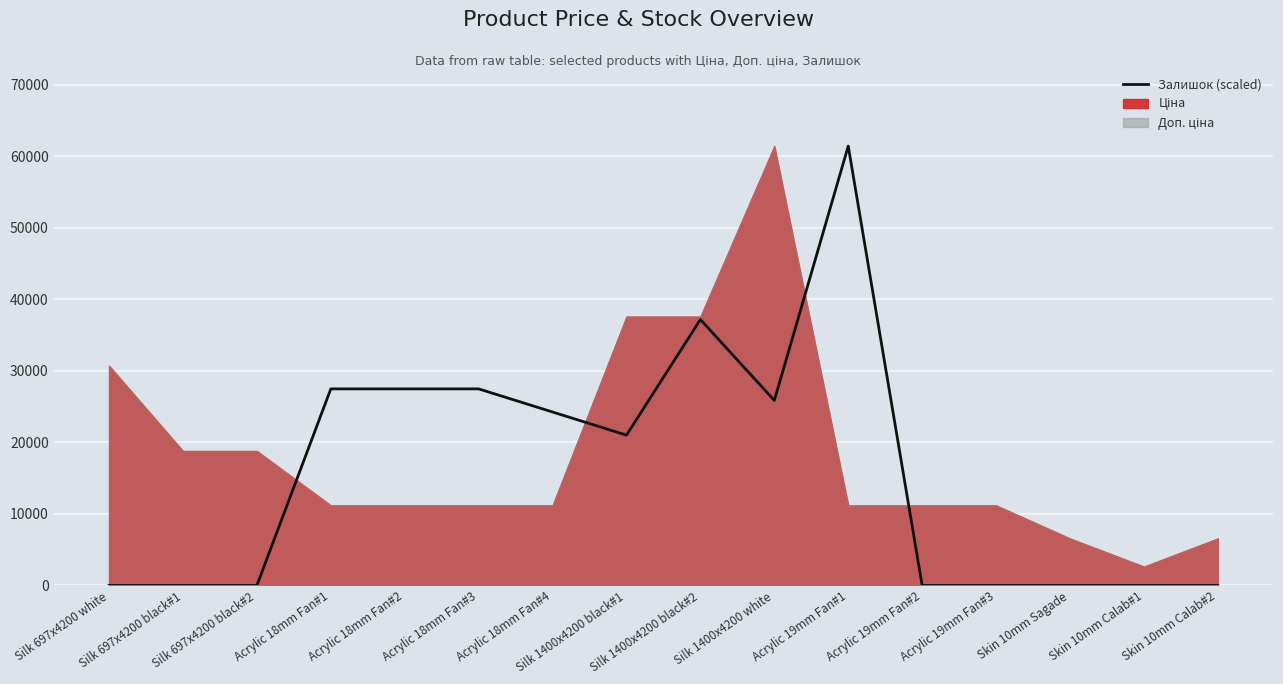

List the labels in order of value, largest first.

Acrylic 19mm Fan#1, Silk 1400x4200 black#2, Acrylic 18mm Fan#1, Acrylic 18mm Fan#2, Acrylic 18mm Fan#3, Silk 1400x4200 white, Acrylic 18mm Fan#4, Silk 1400x4200 black#1, Silk 697x4200 white, Silk 697x4200 black#1, Silk 697x4200 black#2, Acrylic 19mm Fan#2, Acrylic 19mm Fan#3, Skin 10mm Sagade, Skin 10mm Calab#1, Skin 10mm Calab#2